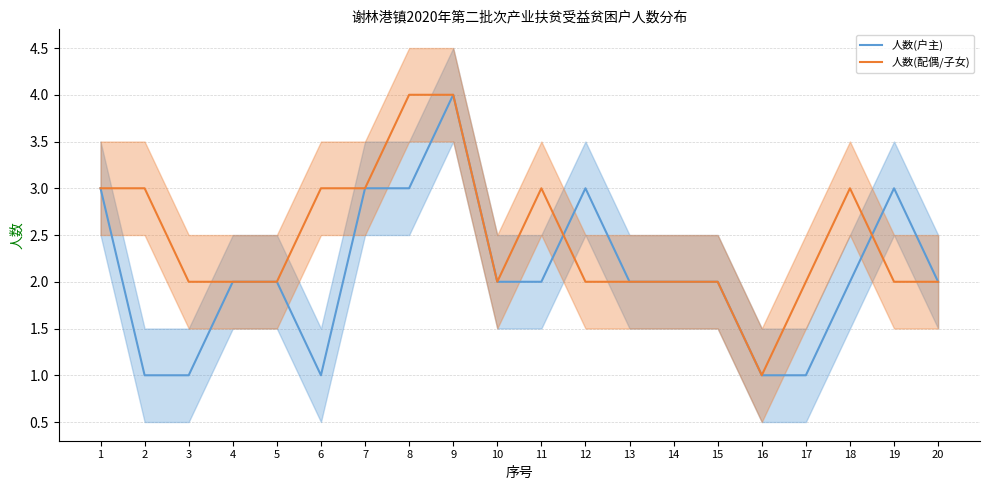

Reading left to right, list all the values displayed in this chart.

人数(户主): 1=3	2=1	3=1	4=2	5=2	6=1	7=3	8=3	9=4	10=2	11=2	12=3	13=2	14=2	15=2	16=1	17=1	18=2	19=3	20=2
人数(配偶/子女): 1=3	2=3	3=2	4=2	5=2	6=3	7=3	8=4	9=4	10=2	11=3	12=2	13=2	14=2	15=2	16=1	17=2	18=3	19=2	20=2